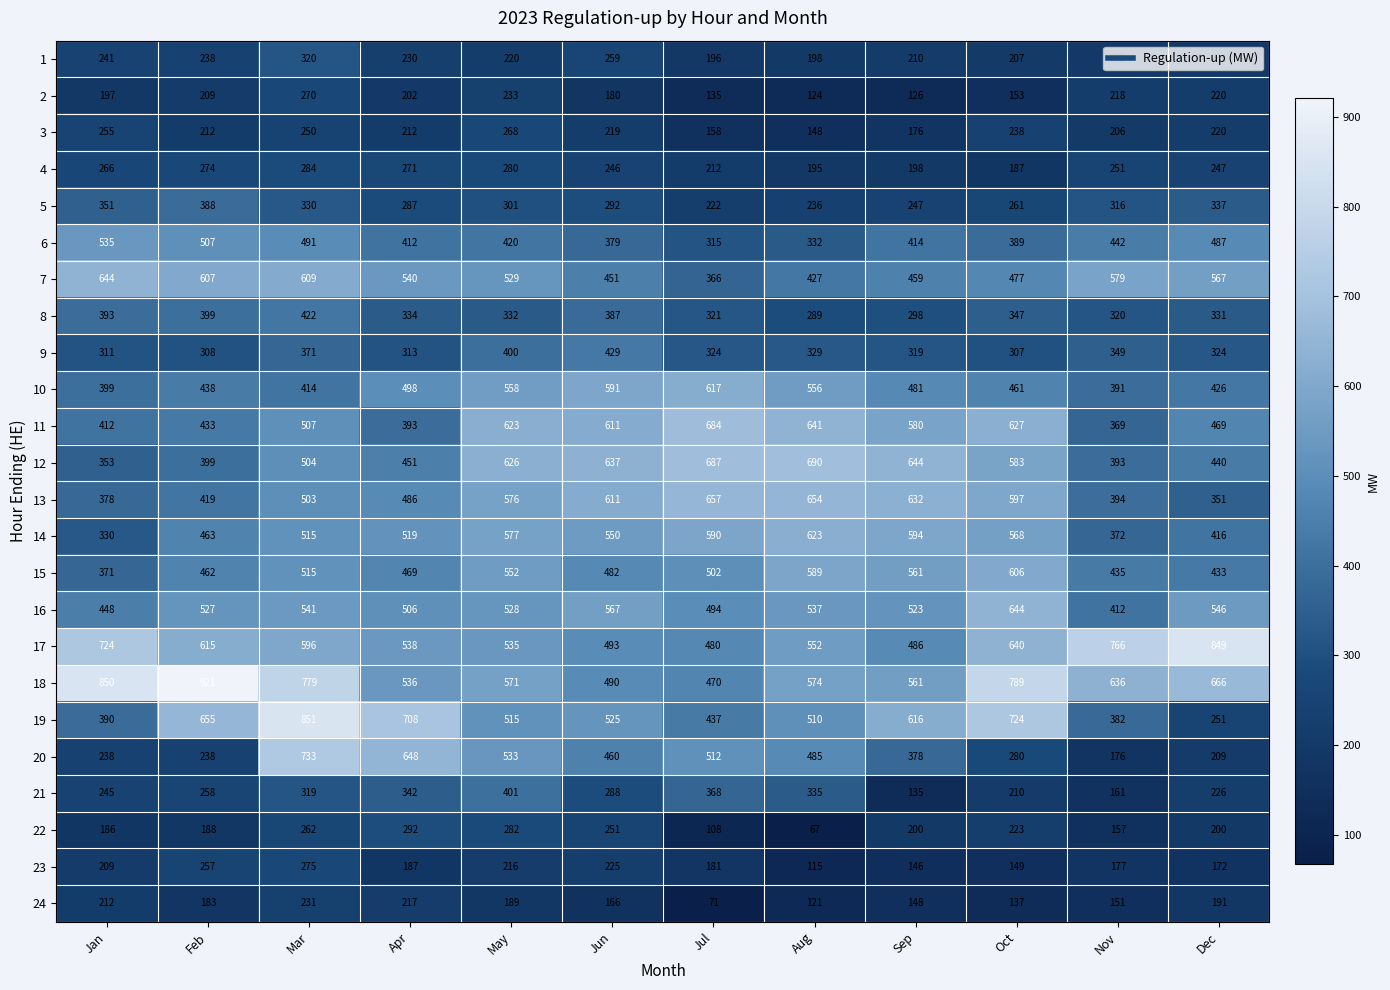

The 20 series shows 77 at Feb. True or false?

False